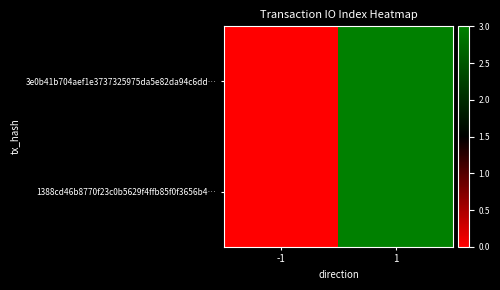

Reading left to right, list all the values displayed in this chart.

3e0b41b704aef1e3737325975da5e82da94c6dd…: -1=0	1=3
1388cd46b8770f23c0b5629f4ffb85f0f3656b4…: -1=0	1=3